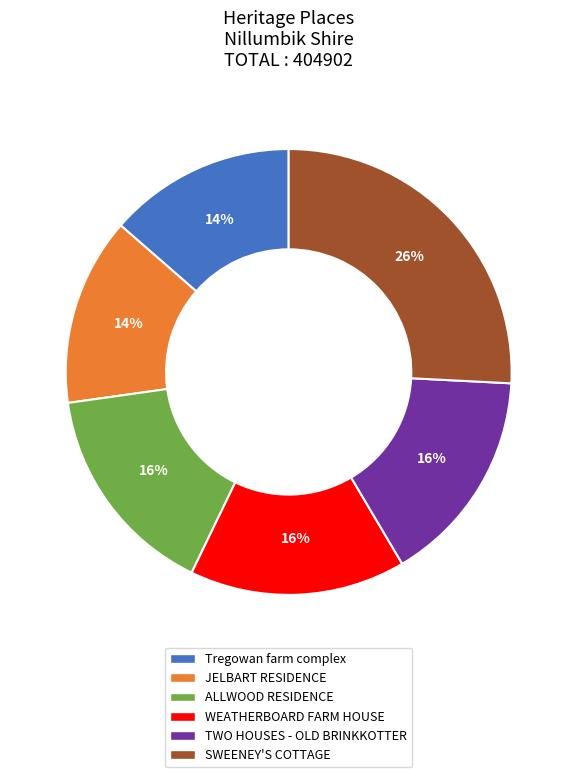

To the nearest percent, what portion does ALLWOOD RESIDENCE represent?

16%